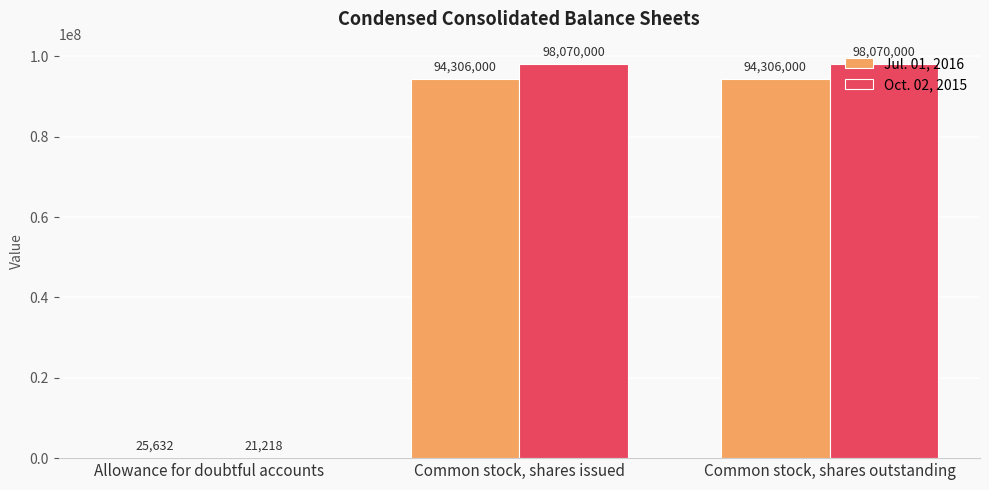

What is the total value across all series at Common stock, shares issued?

192376000